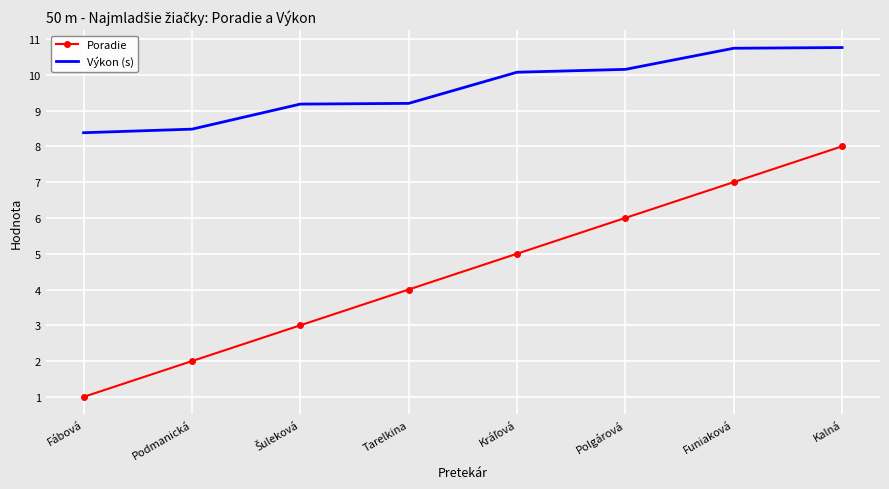

At how many categories does at least one series exceed 1?

8